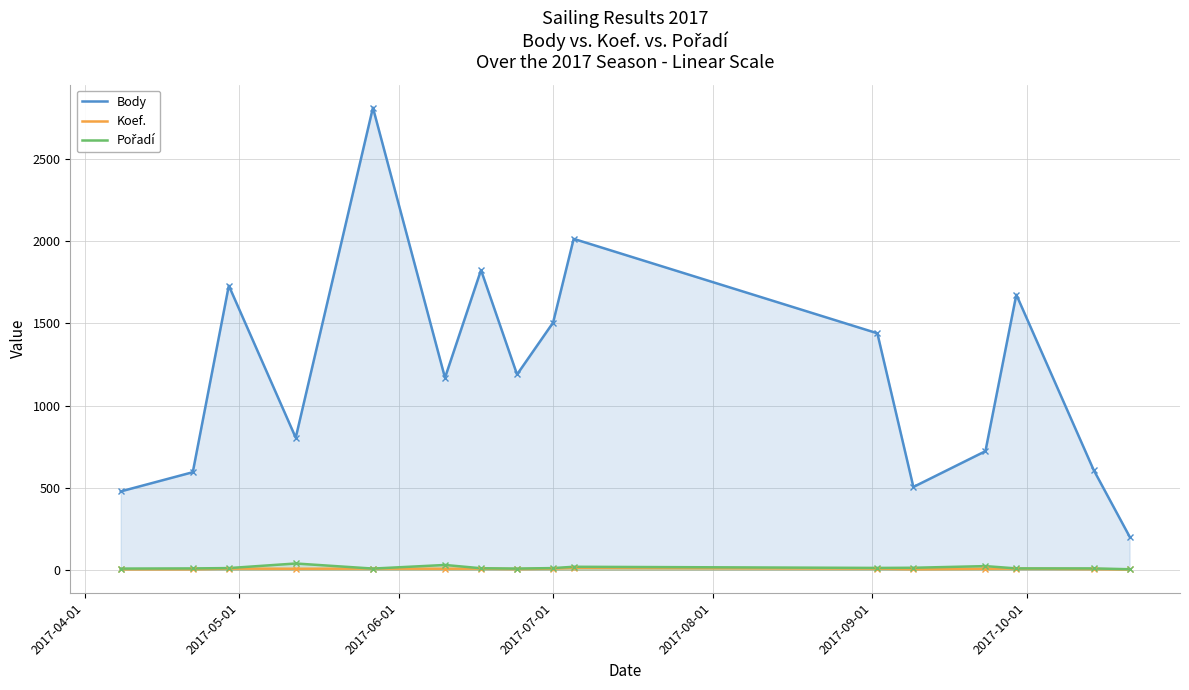

What is the lowest value of the Body series?

202